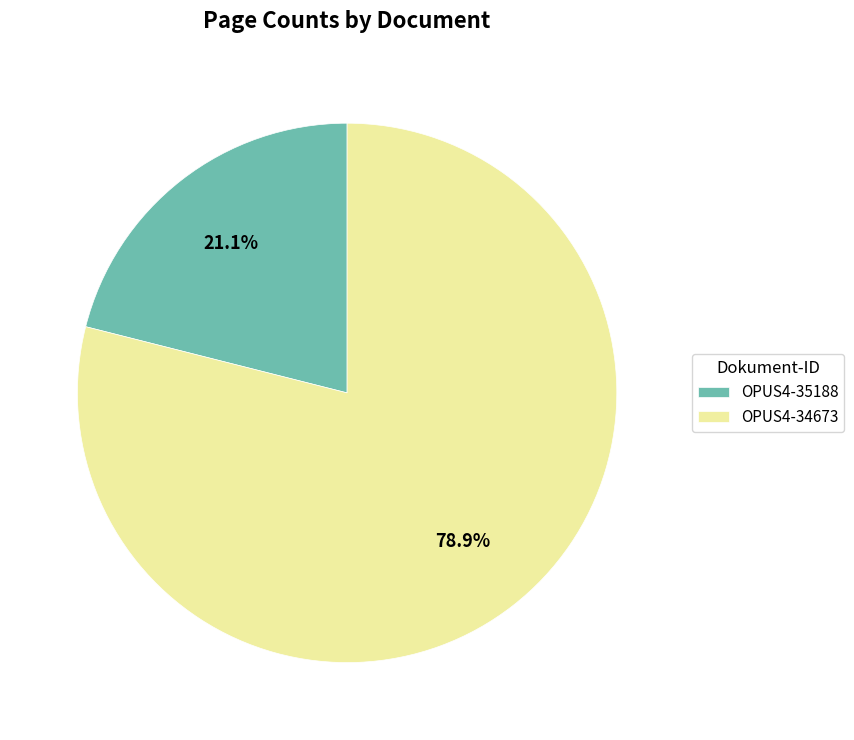

Which category has the smallest portion of the pie?

OPUS4-35188